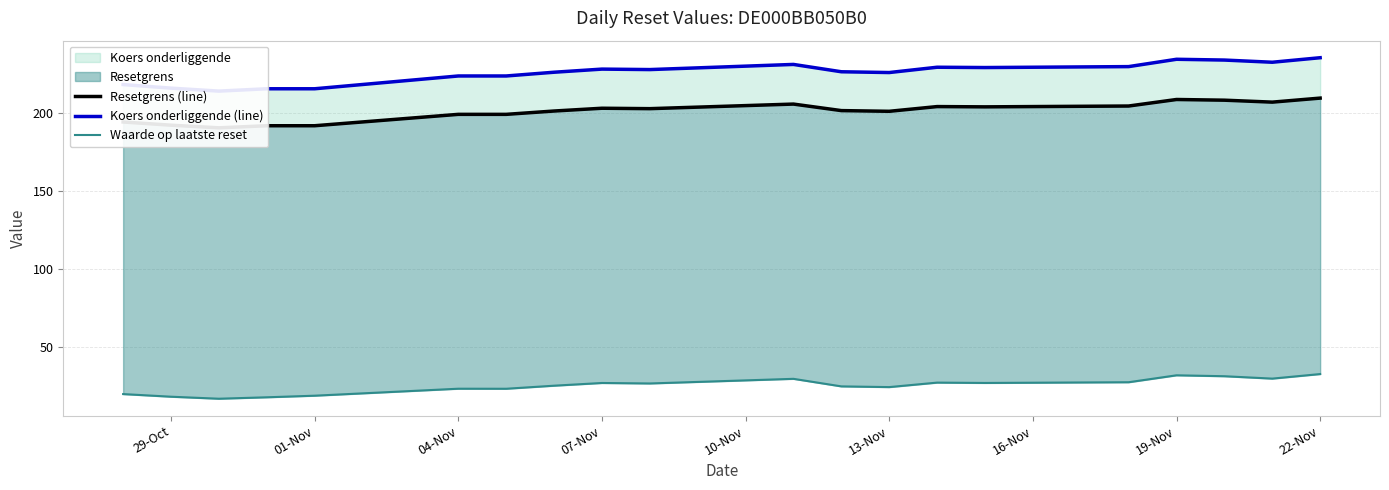

True or false: Waarde op laatste reset and Koers onderliggende (line) cross at least once.

False